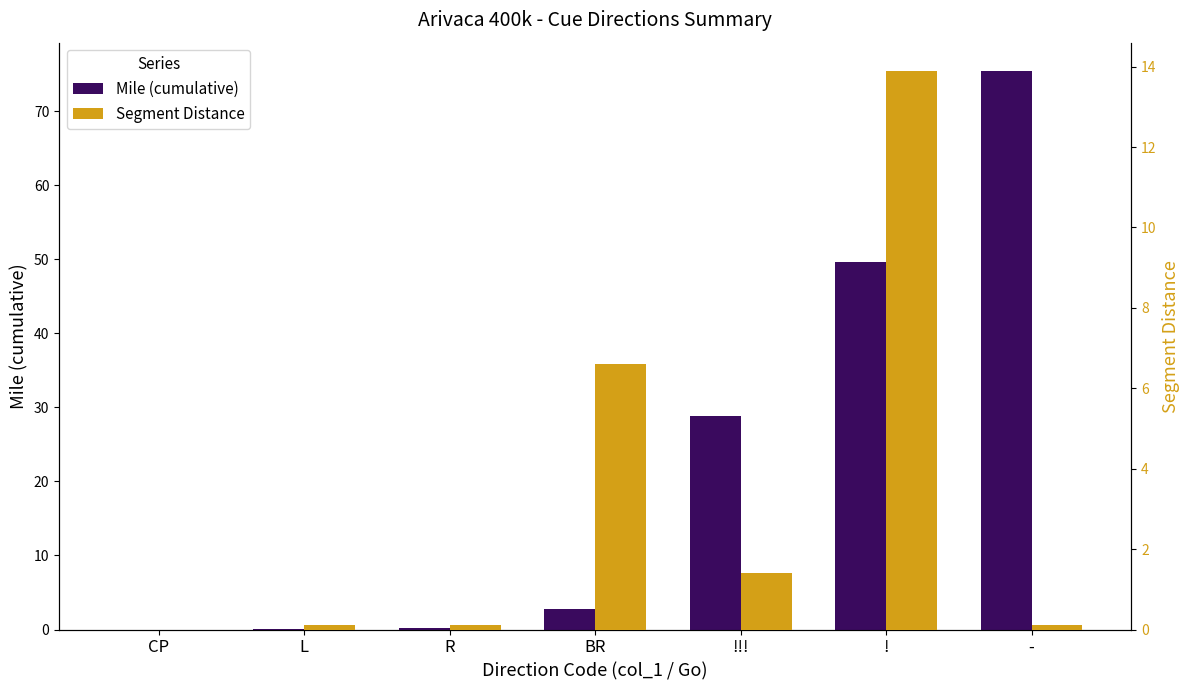

How many bars are there in total?

14